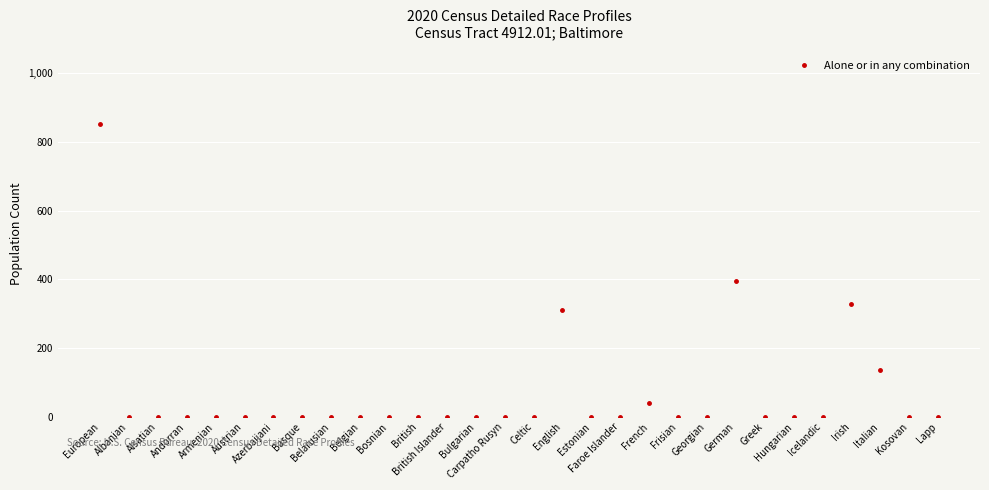

Does the chart display data point markers on the line(s)?

Yes